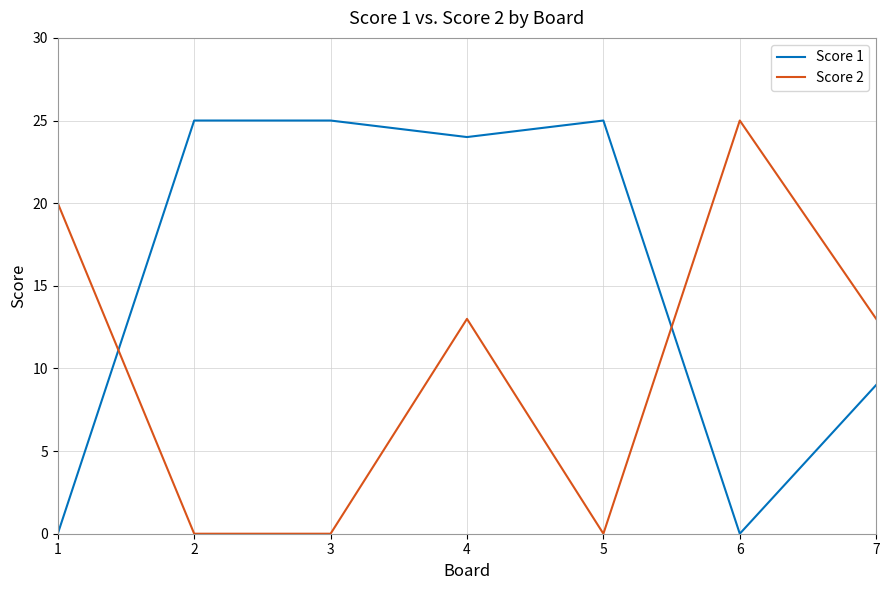

What is the difference between the Score 1 values at 4 and 5?

1